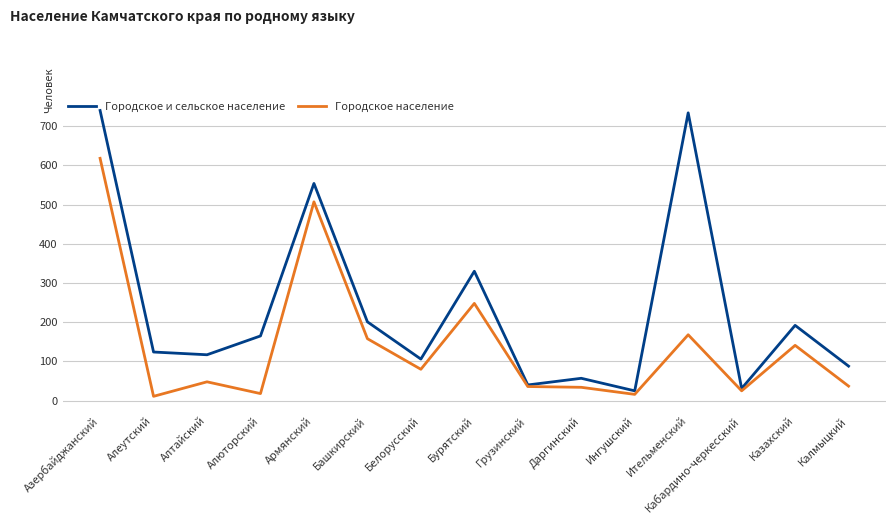

How many series are shown in this chart?

2